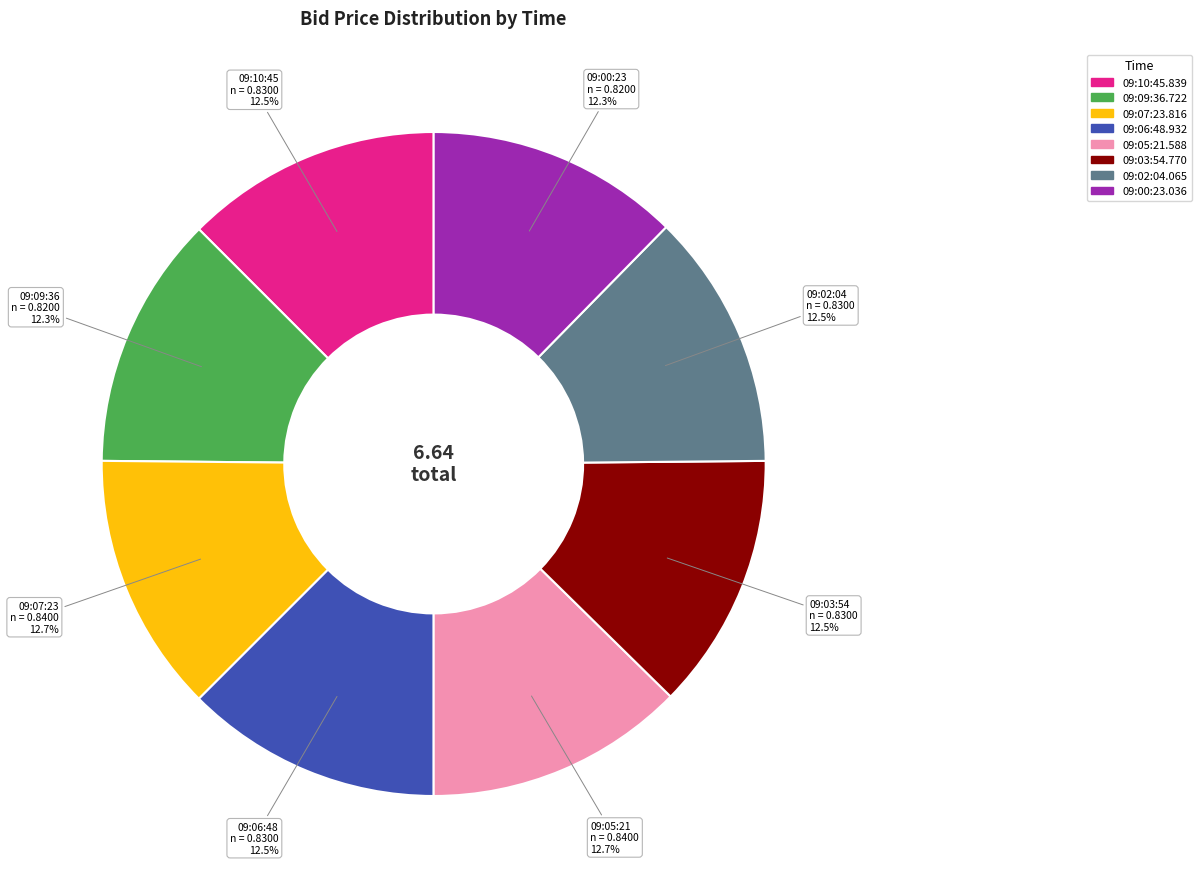

The 09:05:21.588 slice represents 7% of the pie. True or false?

False